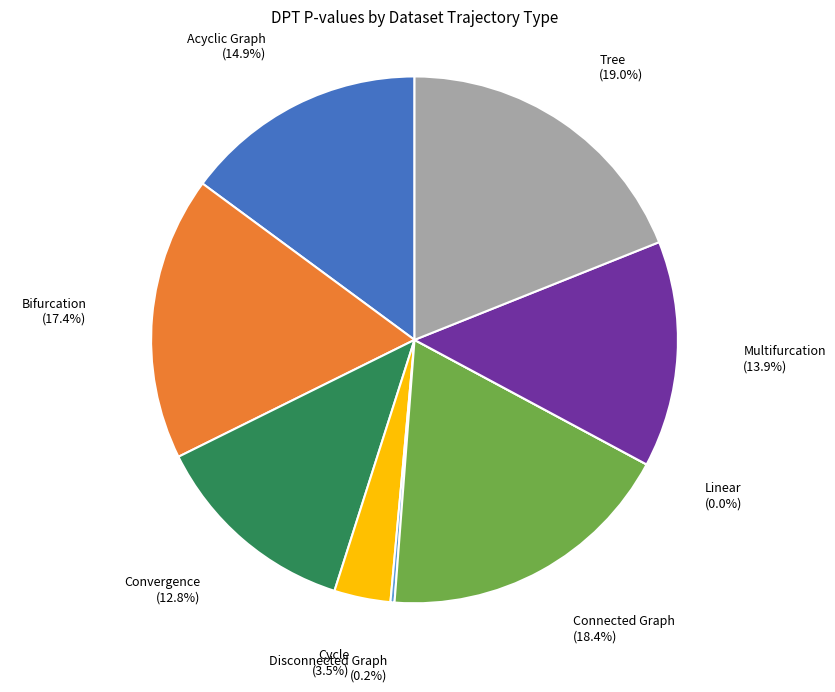

Combined, do Connected Graph and Acyclic Graph account for over 50%?

No